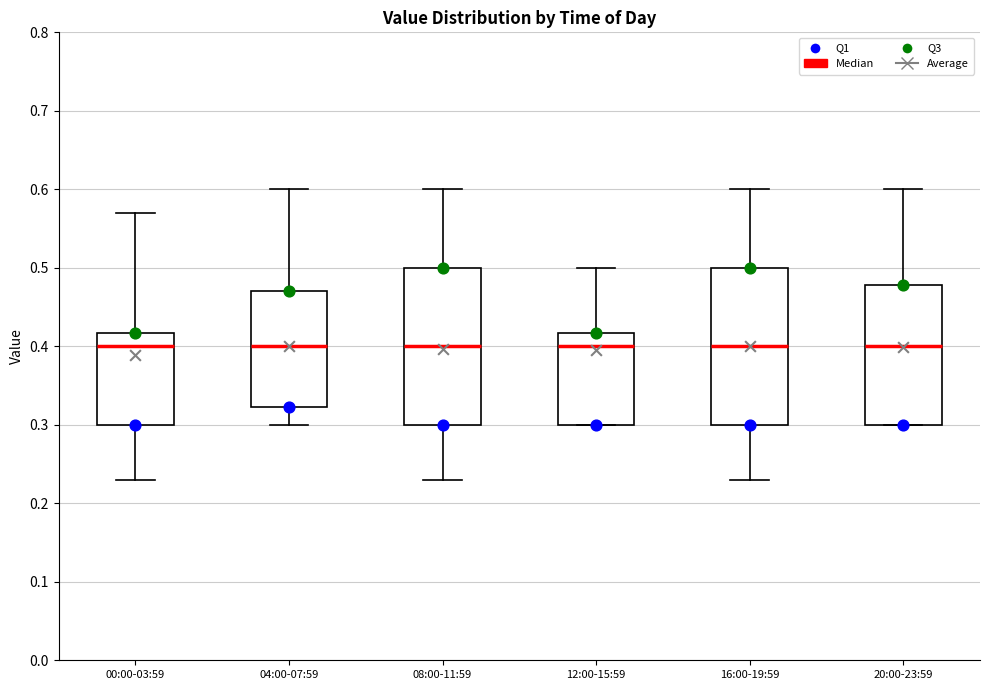

Where does the lower whisker of the box for 04:00-07:59 end on the y-axis? The values are not printed on the chart, so give them approximately, as read against the axis.

0.30